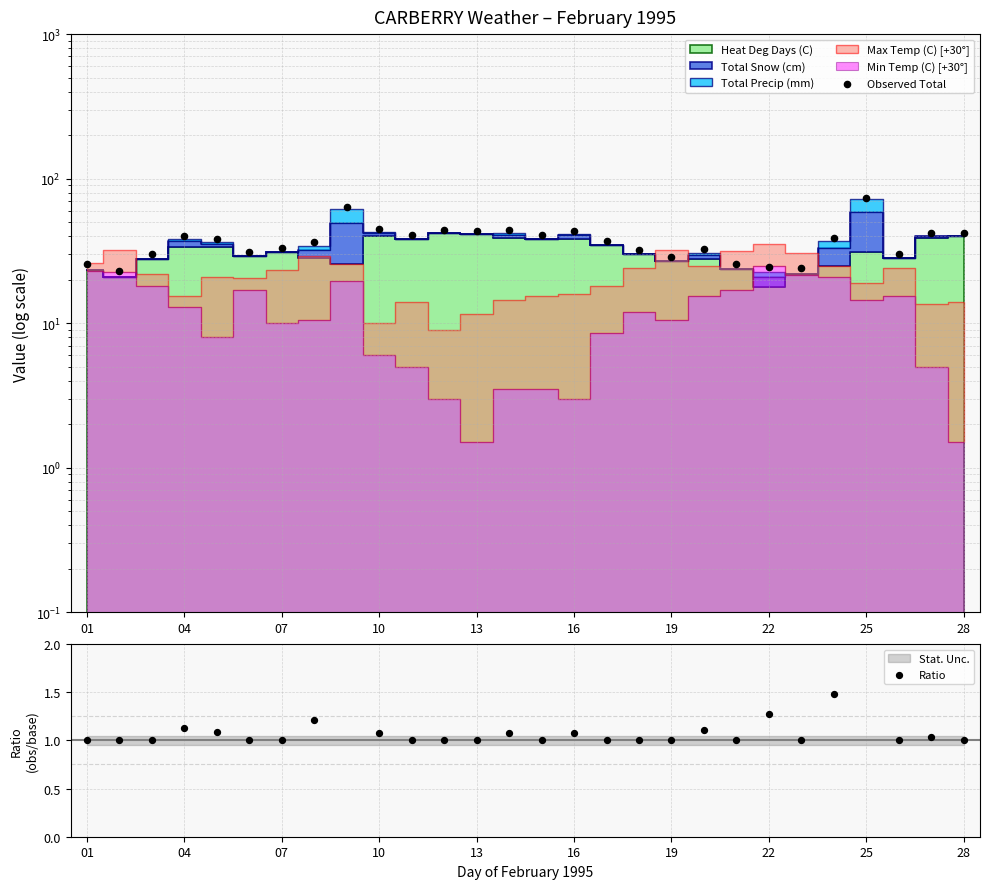

Which series reaches the maximum Y coordinate?

Observed Total